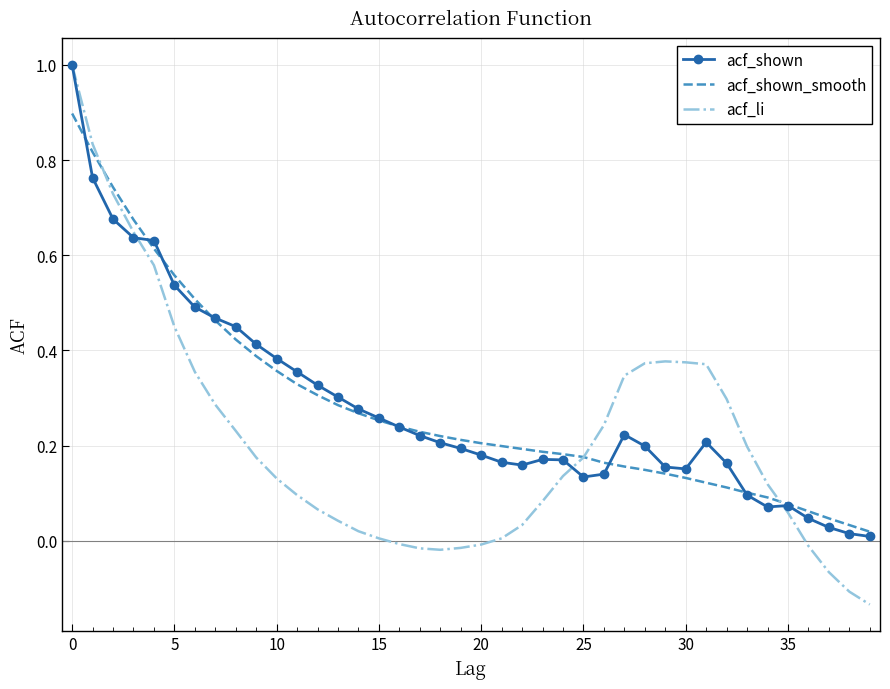

How many categories are shown in the chart?

40